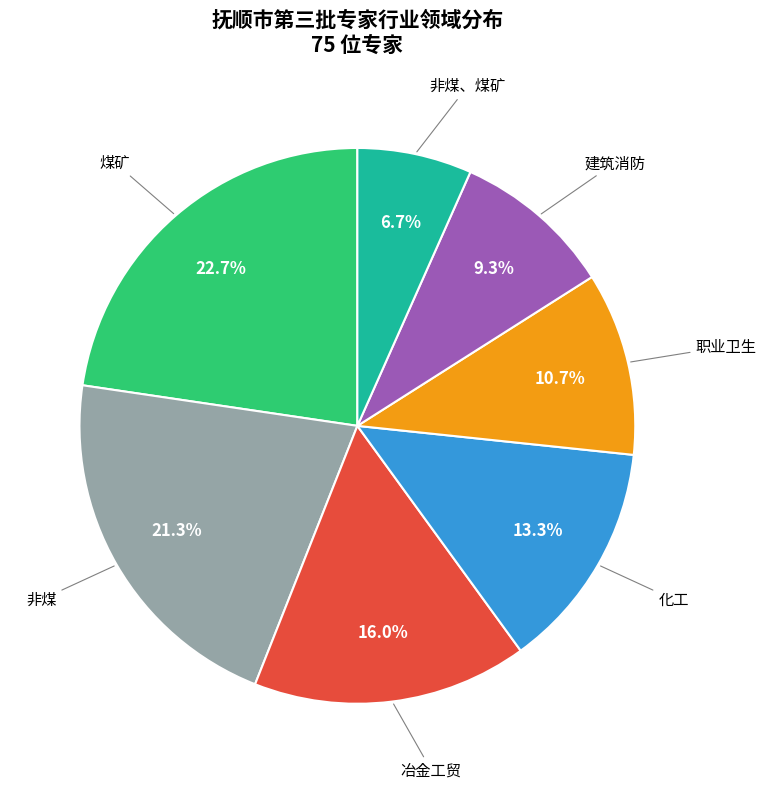

True or false: 非煤、煤矿 accounts for 7% of the total.

True